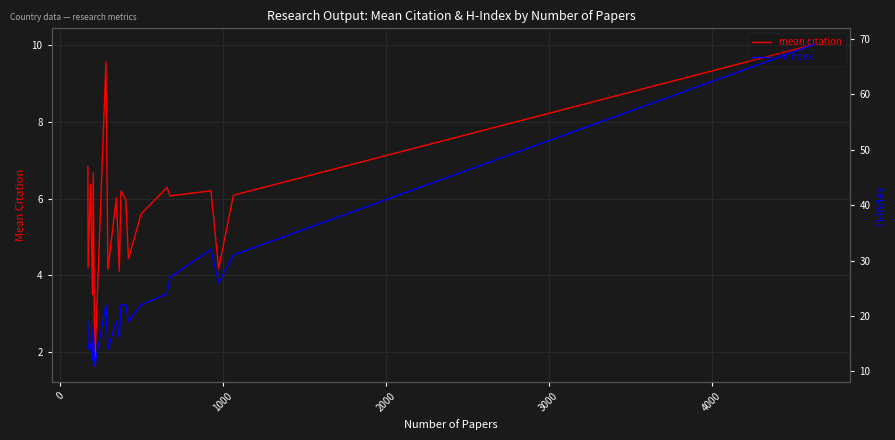

How many data points in h-index are above 22?

6